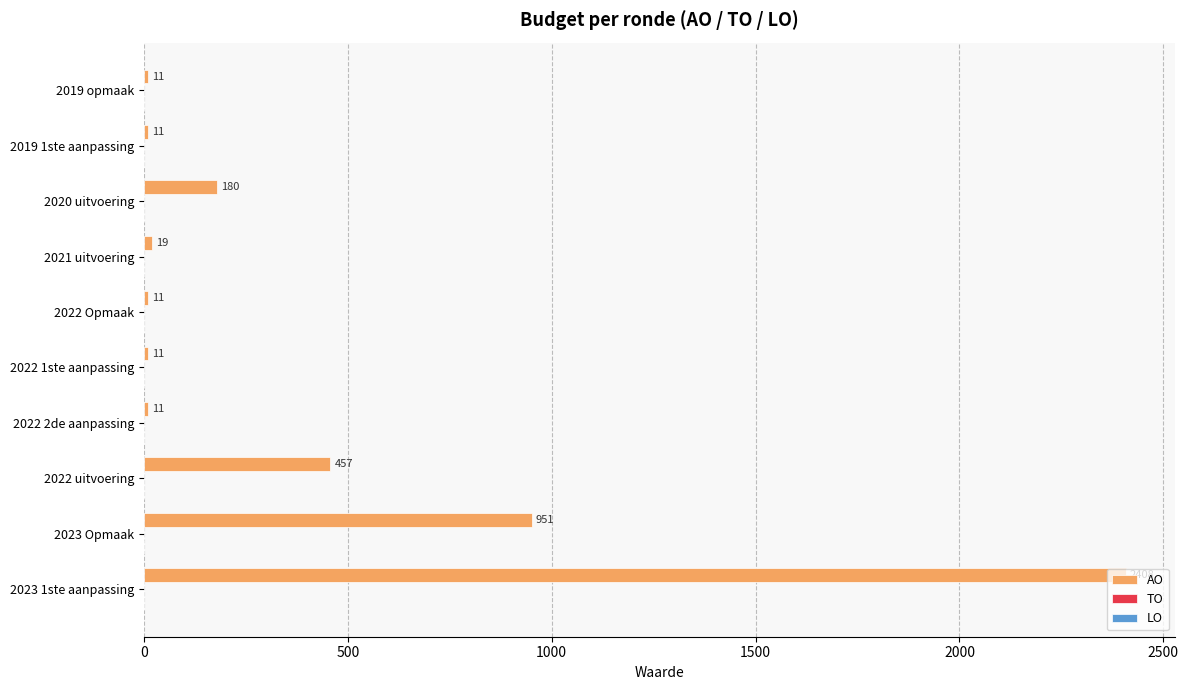

What is the change in value from 2022 uitvoering to 2022 1ste aanpassing?

-446